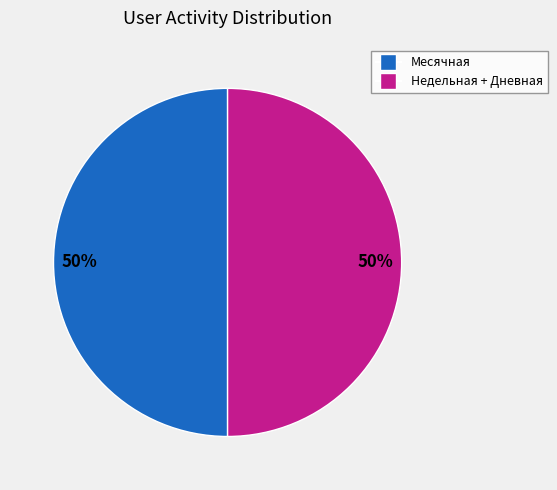

To the nearest percent, what is the average slice percentage?

50%